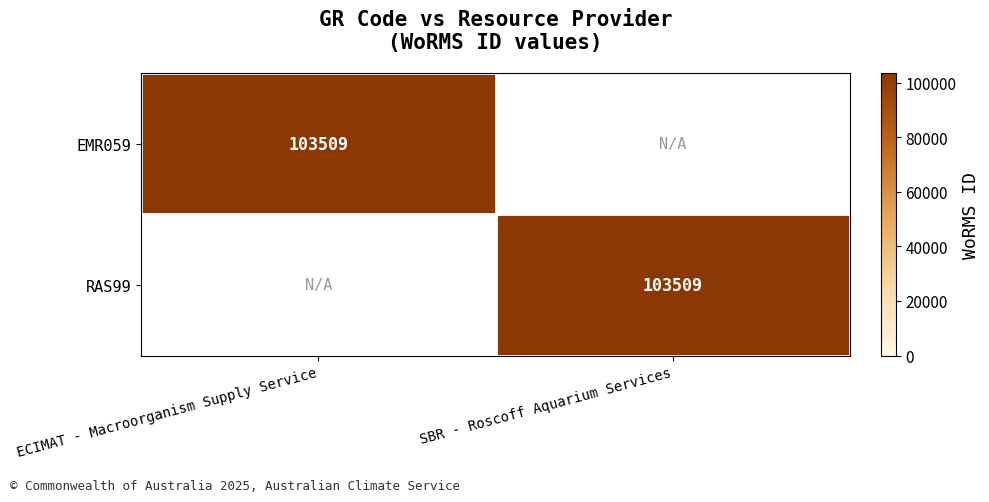

The RAS99 series shows 103509 at SBR - Roscoff Aquarium Services. True or false?

True